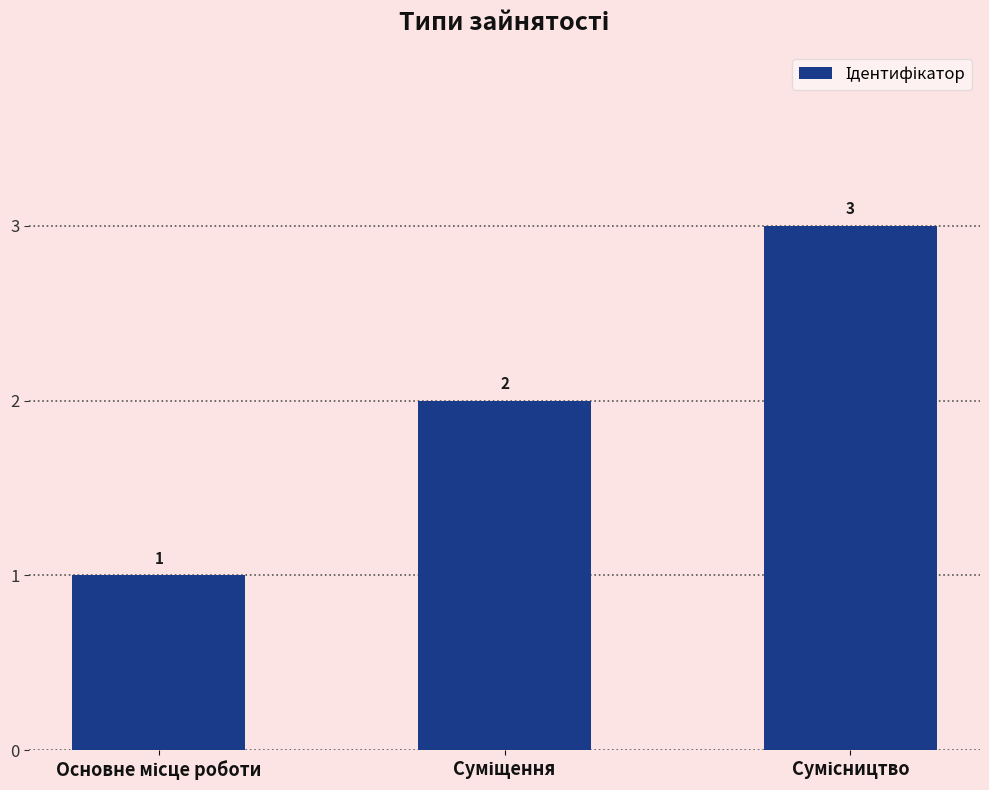

What is the greatest value displayed?

3